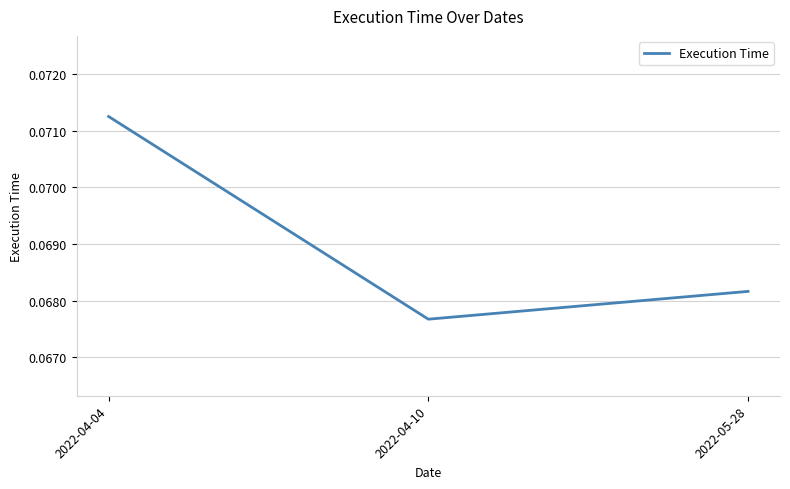

At which label is the value closest to 0?

2022-04-10